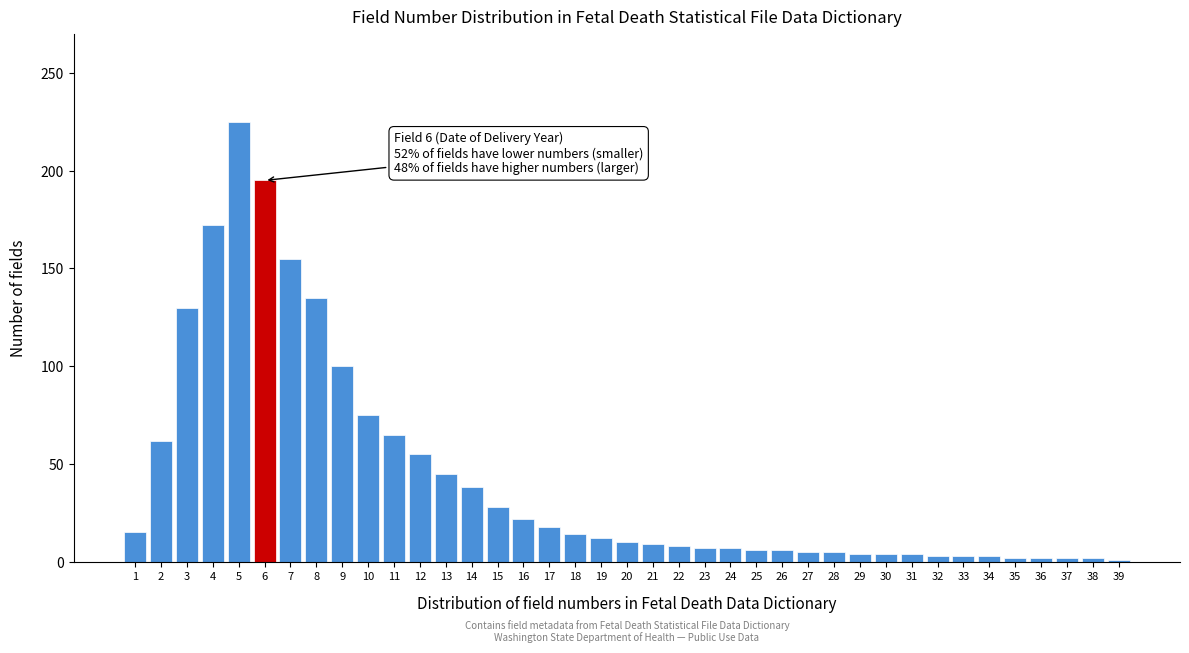

What is the average value?

42